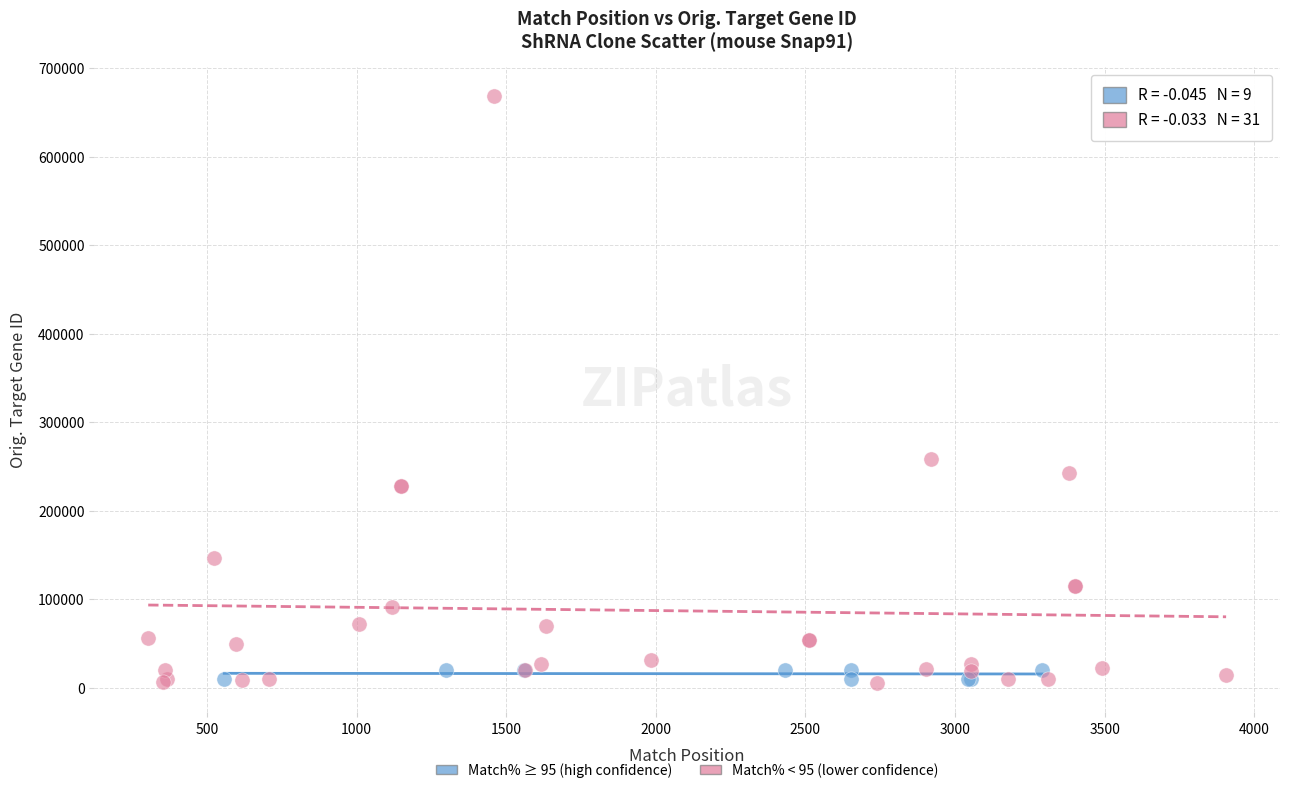

Which series reaches the maximum Y coordinate?

Match% < 95 (lower confidence)